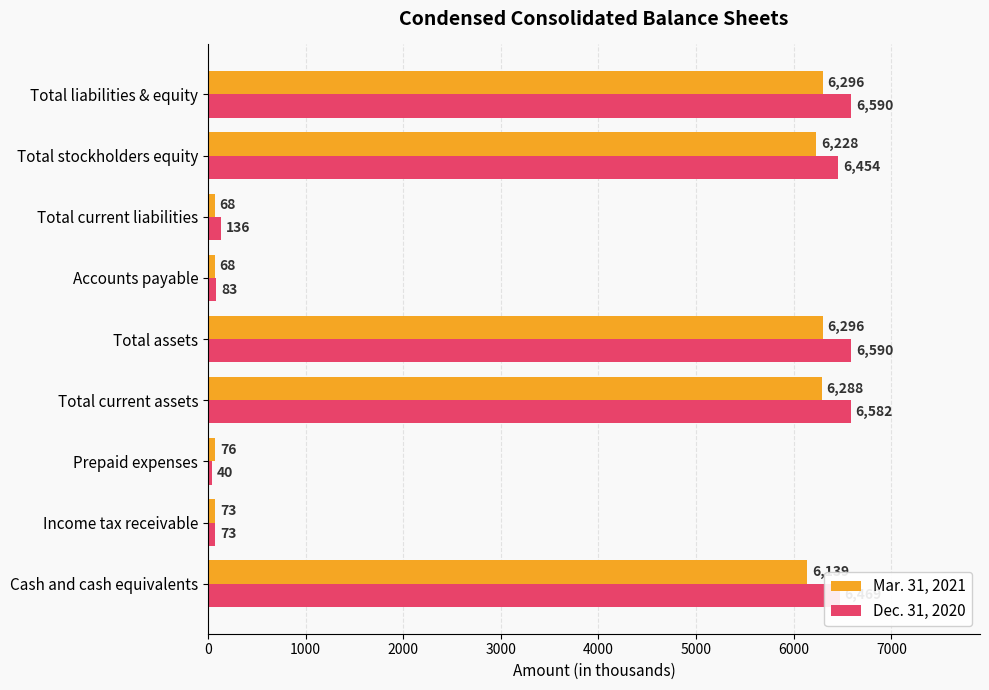

Rank the series by their maximum value, from highest to lowest.

Dec. 31, 2020, Mar. 31, 2021